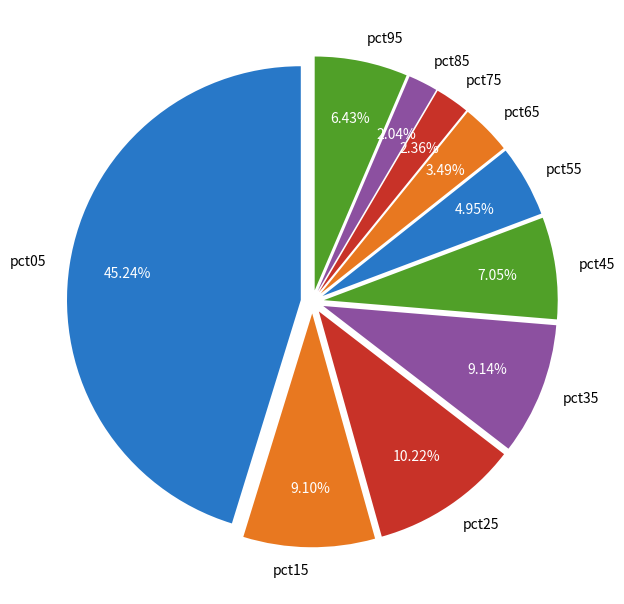

Count the number of slices in the pie.

10